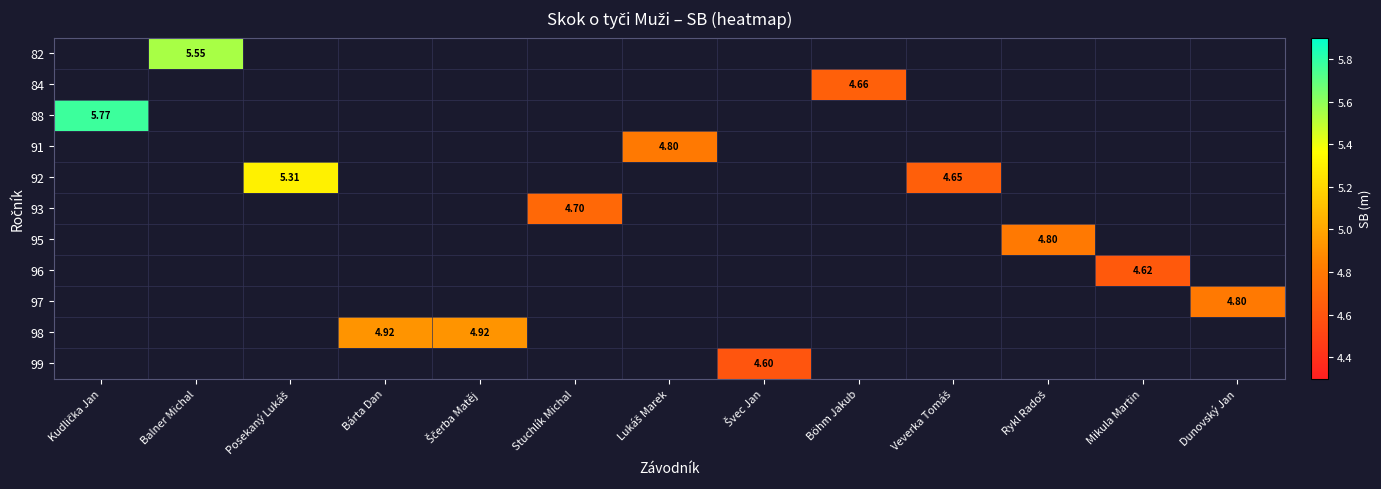

What is the minimum value shown in the chart?

4.6